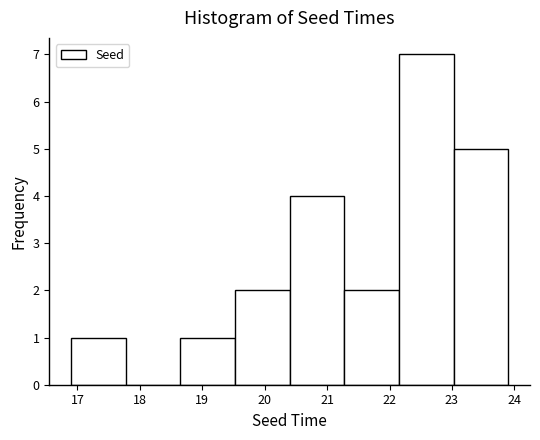

Over which range of the x-axis is the bar tallest?

22.2 to 23.0